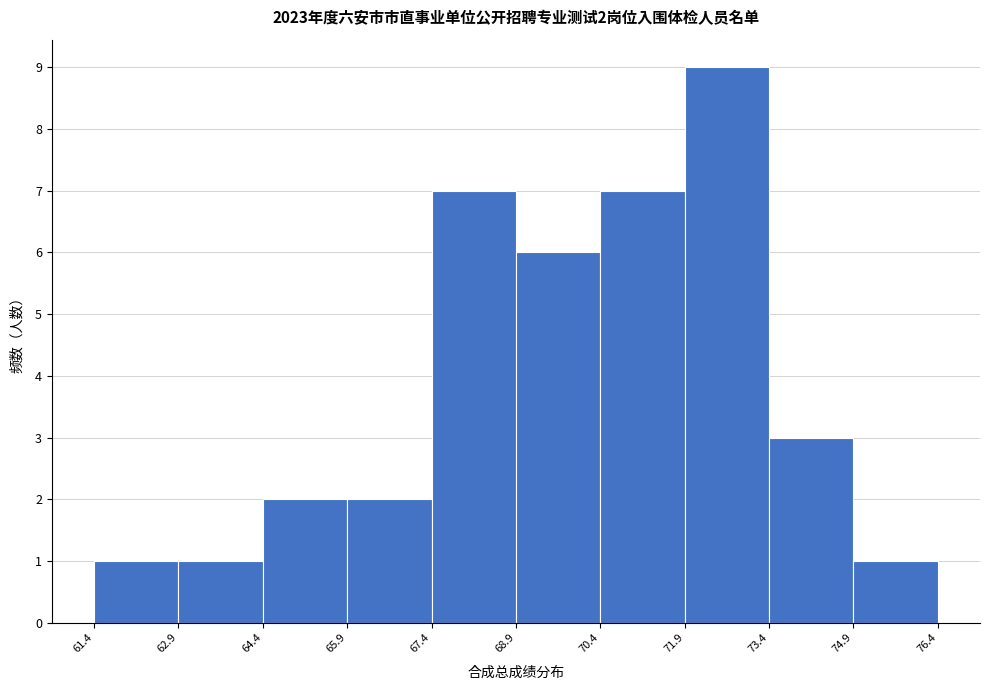

Which range on the x-axis has the tallest bar?

71.9 to 73.4